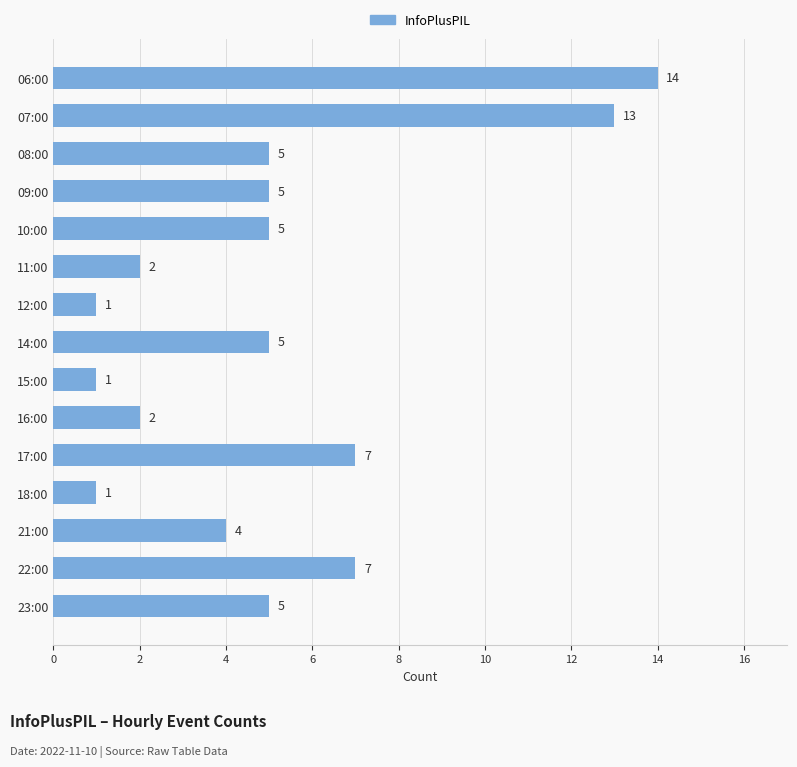

True or false: the data shows 3 at 22:00.

False